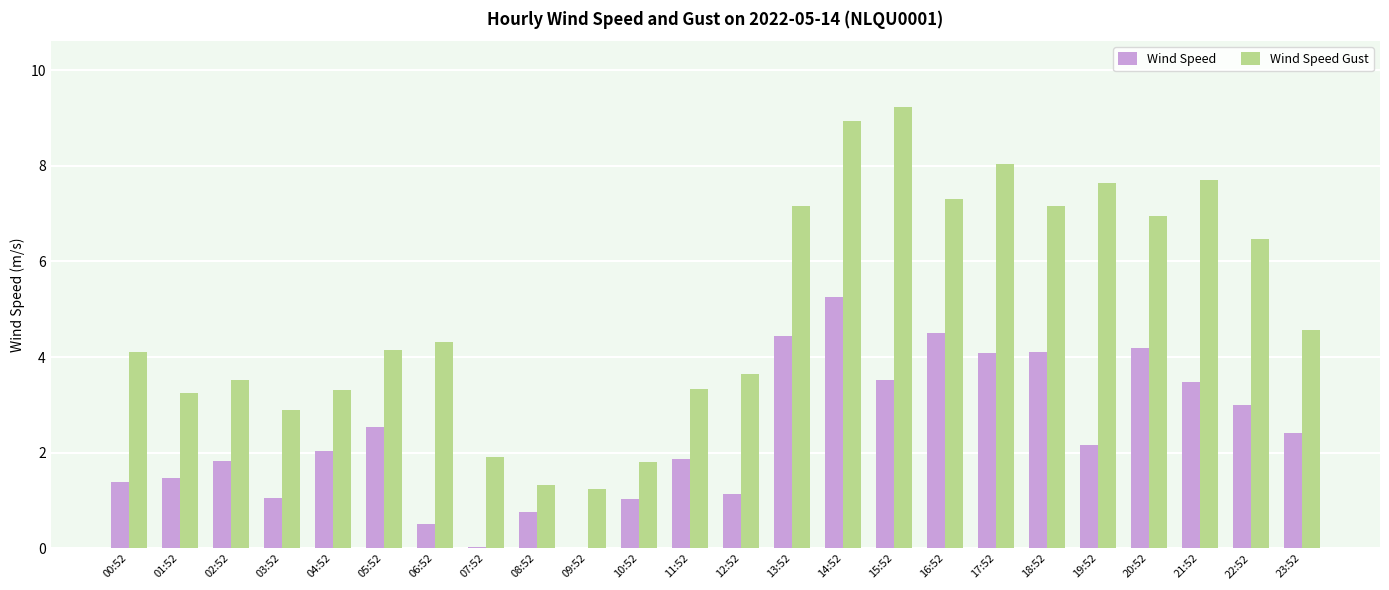

What is the sum of all Wind Speed Gust values?

119.9